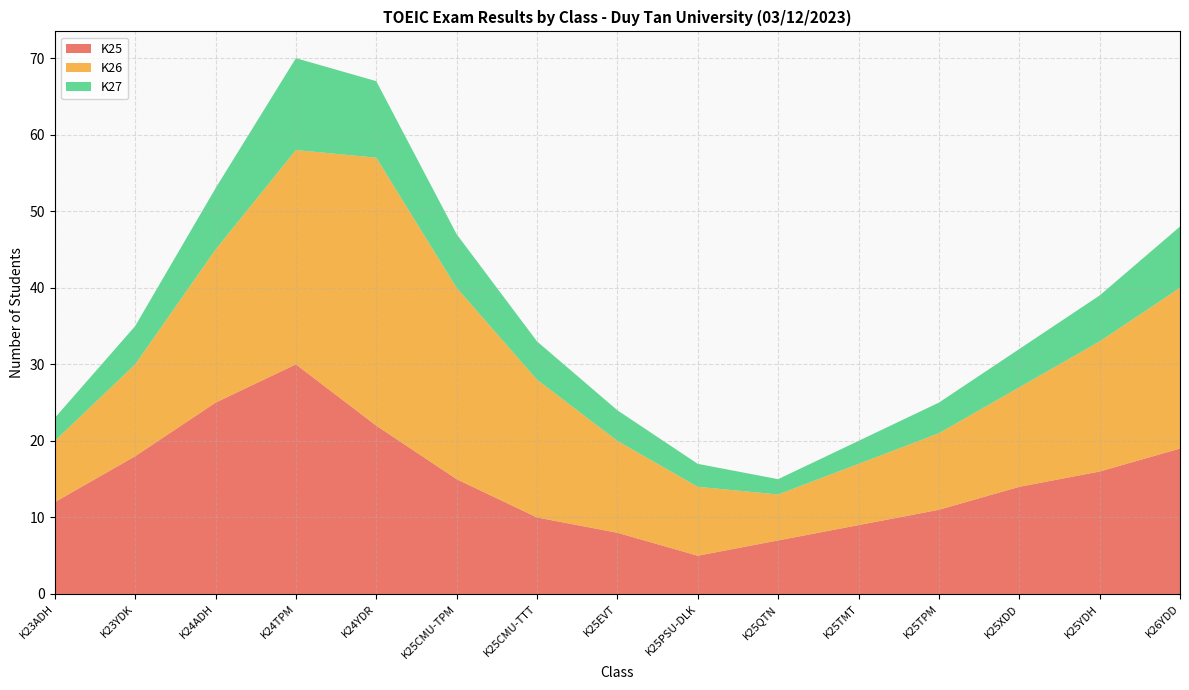

Reading left to right, what are all the values shown in this chart?

K25: K23ADH=12	K23YDK=18	K24ADH=25	K24TPM=30	K24YDR=22	K25CMU-TPM=15	K25CMU-TTT=10	K25EVT=8	K25PSU-DLK=5	K25QTN=7	K25TMT=9	K25TPM=11	K25XDD=14	K25YDH=16	K26YDD=19
K26: K23ADH=8	K23YDK=12	K24ADH=20	K24TPM=28	K24YDR=35	K25CMU-TPM=25	K25CMU-TTT=18	K25EVT=12	K25PSU-DLK=9	K25QTN=6	K25TMT=8	K25TPM=10	K25XDD=13	K25YDH=17	K26YDD=21
K27: K23ADH=3	K23YDK=5	K24ADH=8	K24TPM=12	K24YDR=10	K25CMU-TPM=7	K25CMU-TTT=5	K25EVT=4	K25PSU-DLK=3	K25QTN=2	K25TMT=3	K25TPM=4	K25XDD=5	K25YDH=6	K26YDD=8